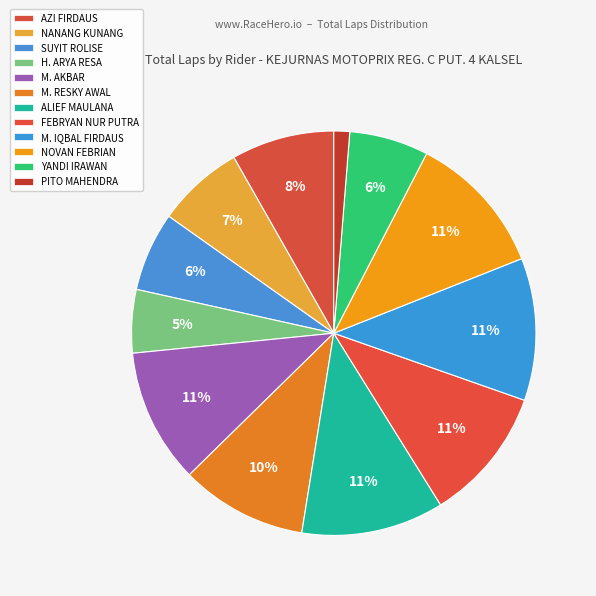

The PITO MAHENDRA slice represents 11% of the pie. True or false?

False